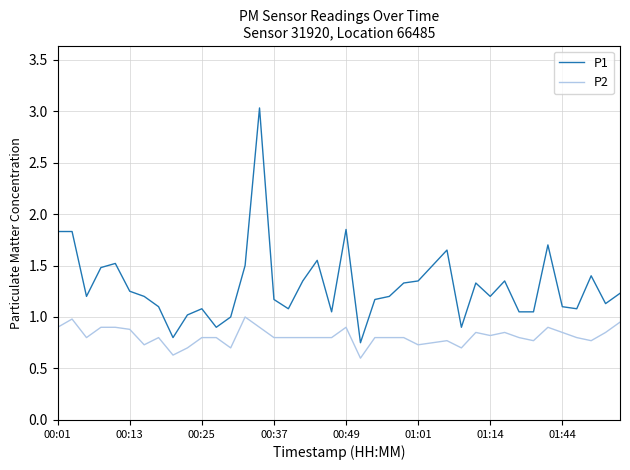

True or false: P1 and P2 cross at least once.

False